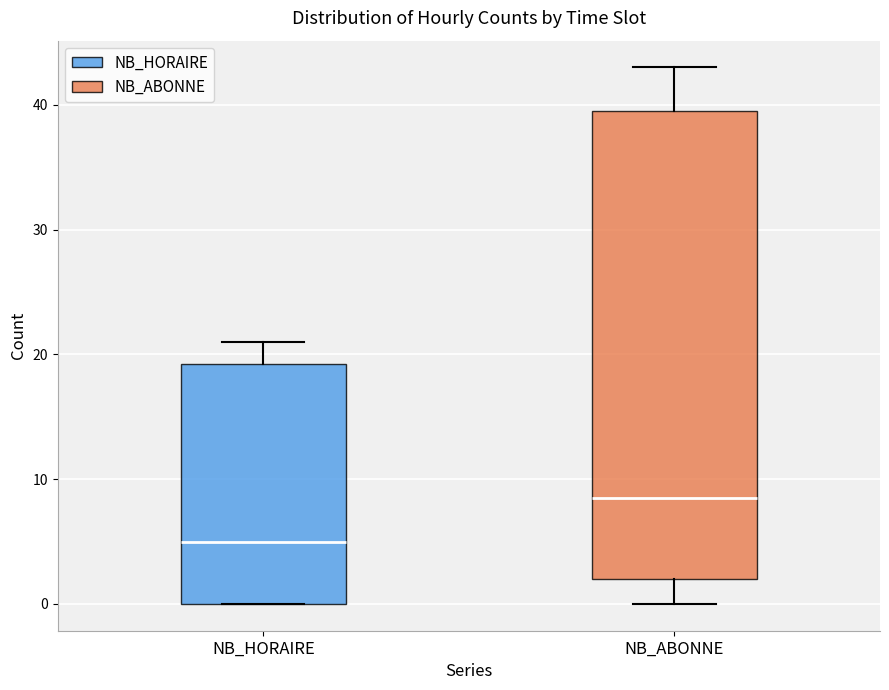

Which box's median line is the highest?

NB_ABONNE